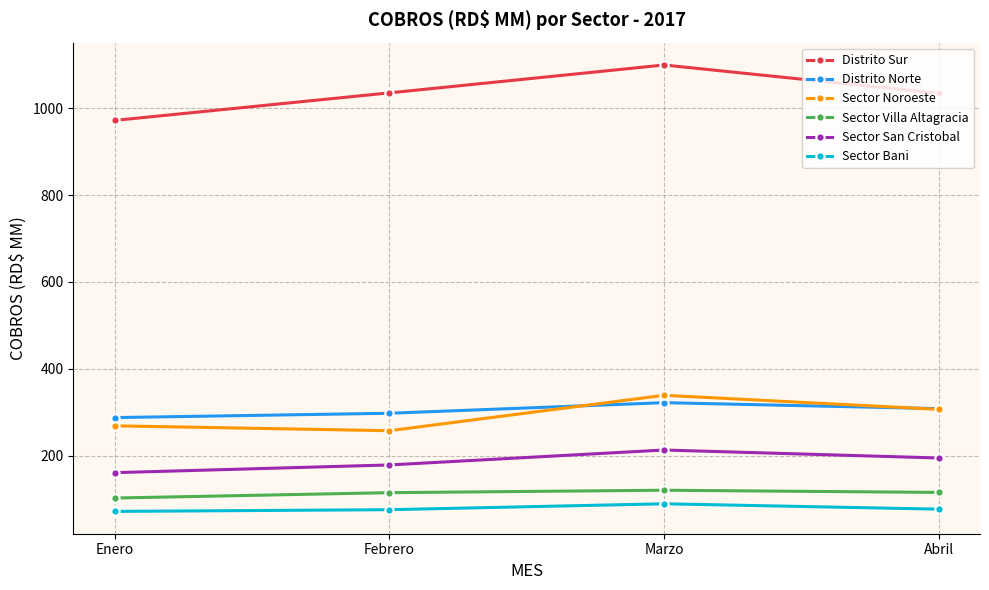

How many lines are shown in the chart?

6